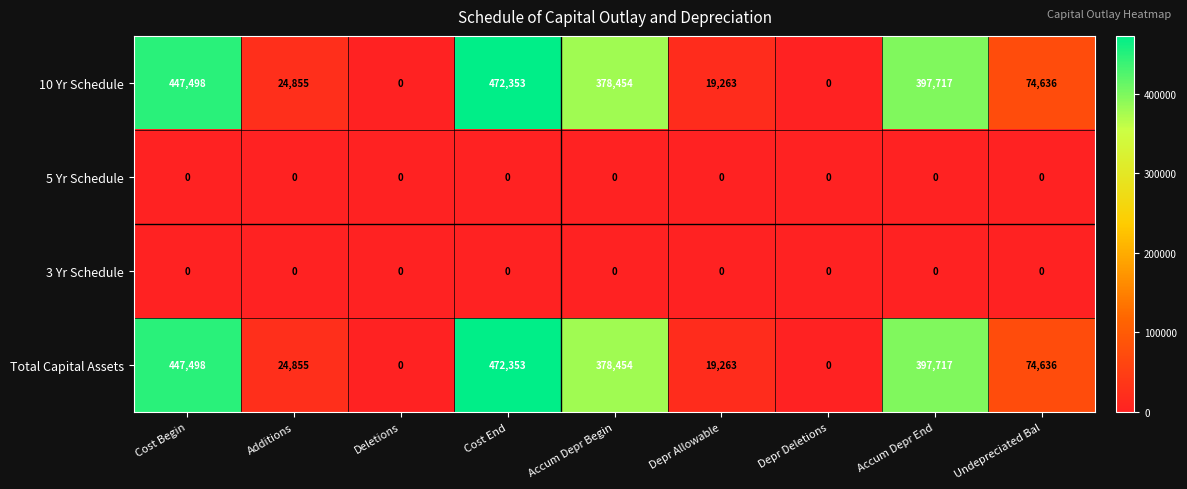

What is the spread (max minus min) of values at Cost Begin?

447498